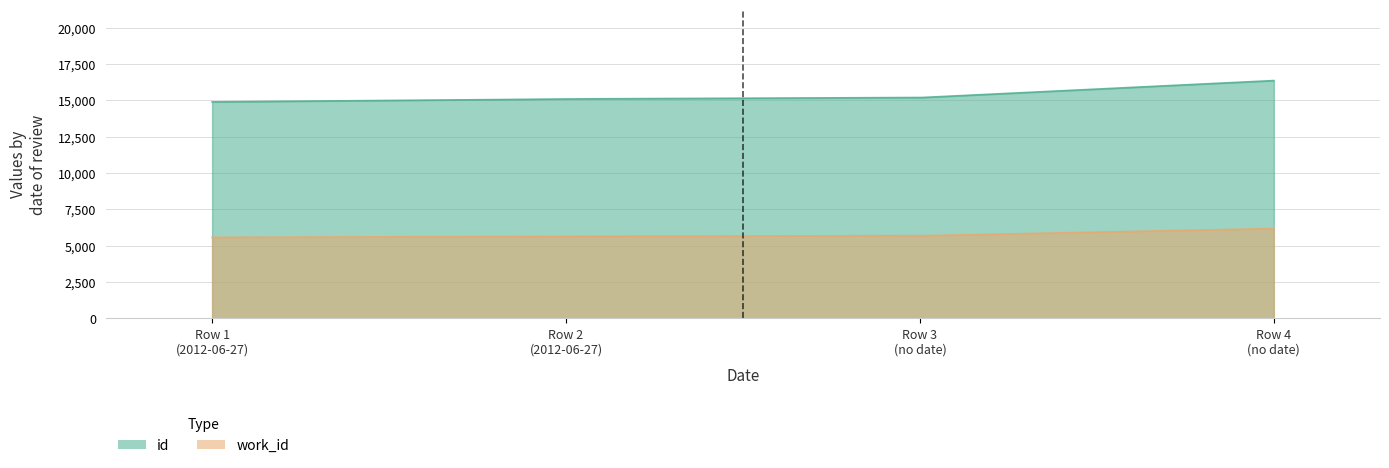

What are all the series names shown in the legend?

id, work_id